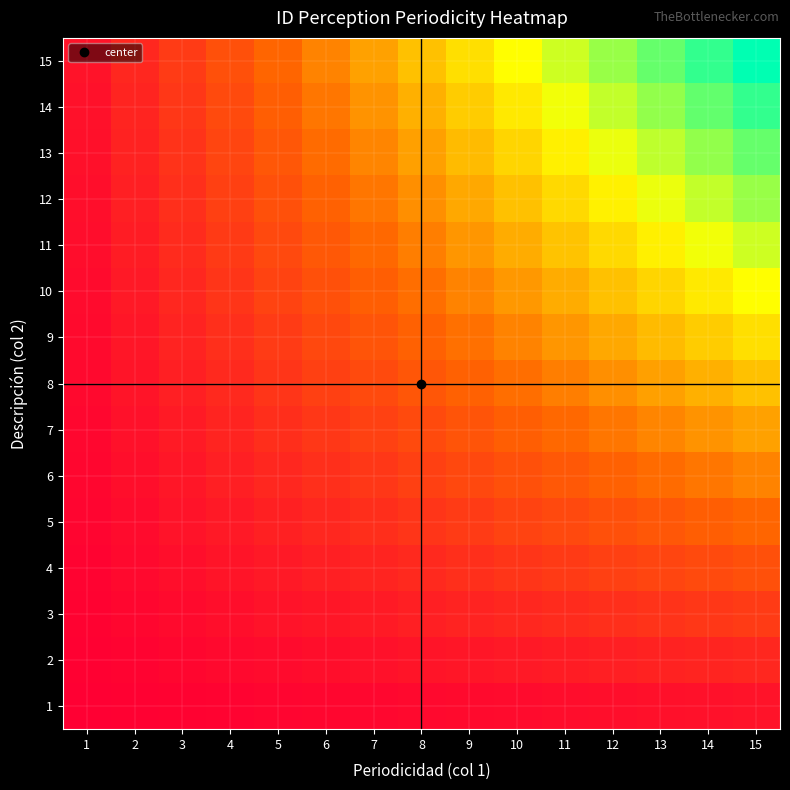

Rank the series at 9 from lowest to highest value.

1, 2, 3, 4, 5, 6, 7, 8, 9, 10, 11, 12, 13, 14, 15